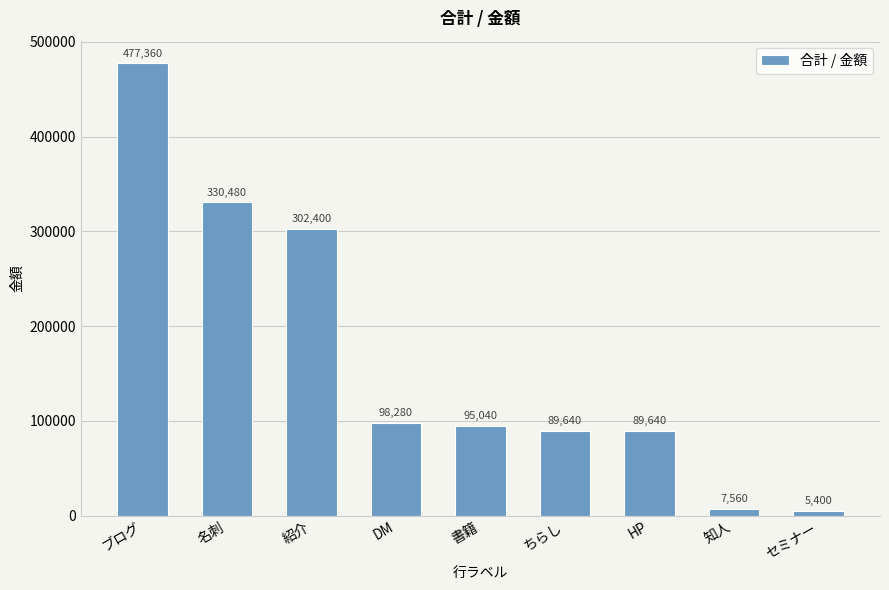

What is the minimum value shown in the chart?

5400